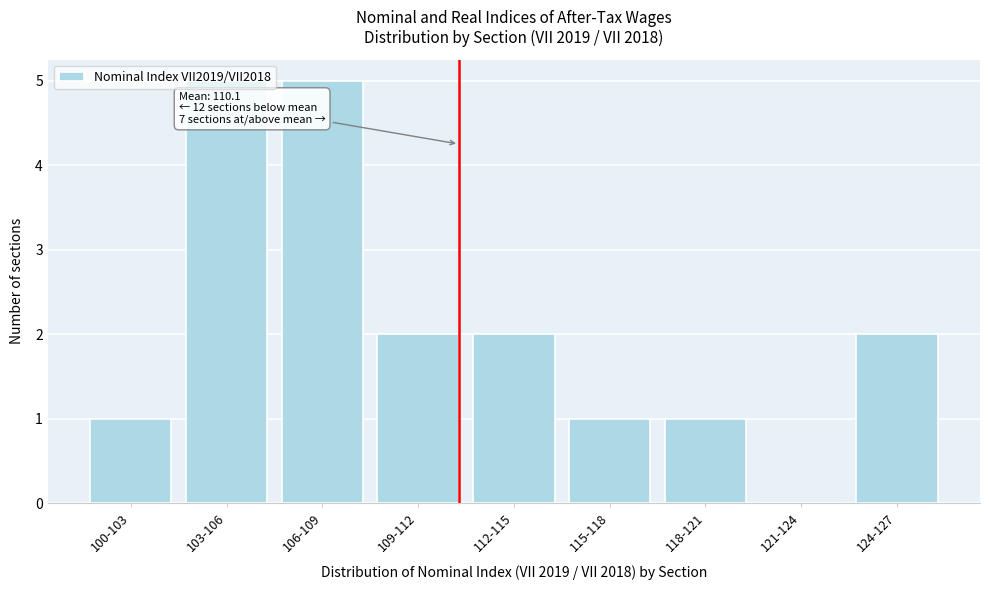

Approximately how many times larger is the value at 124-127 compared to 115-118?

2.0